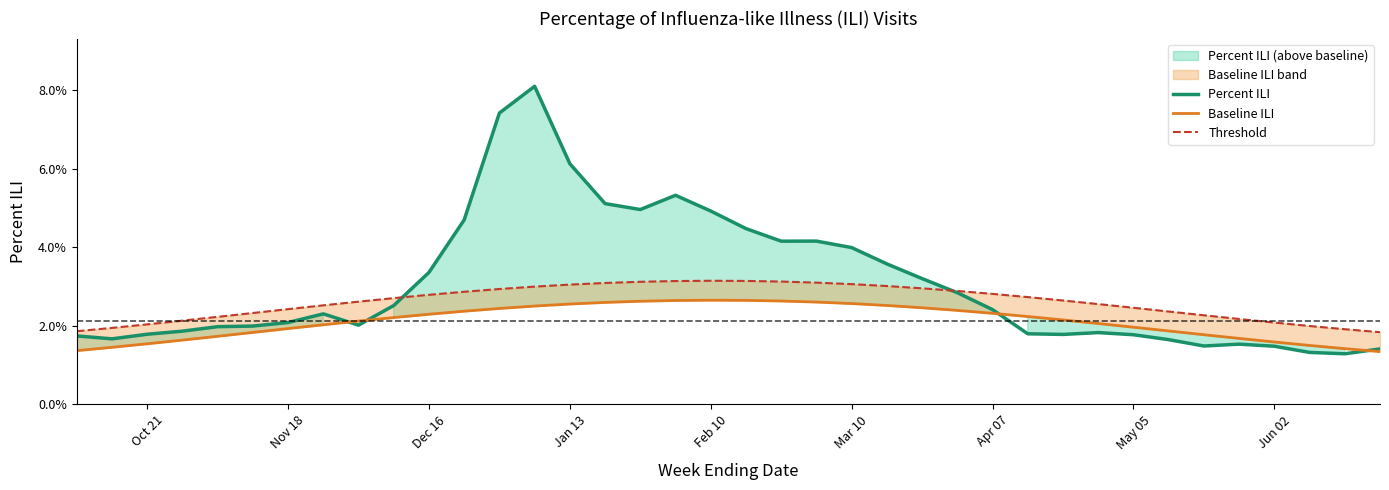

In Percent ILI, how many points are lower than both neighbors (excluding endpoints)?

7